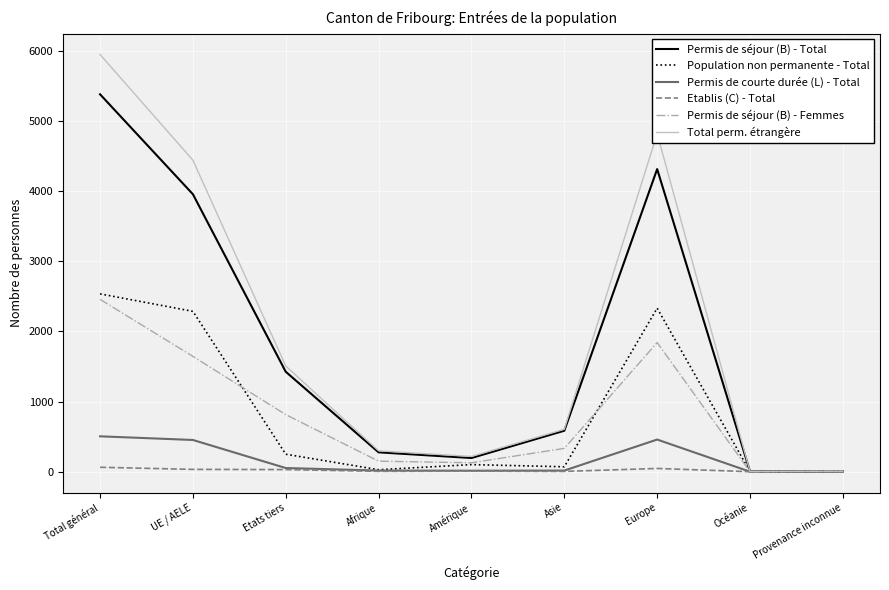

The value of Total perm. étrangère at Amérique is 217. True or false?

True